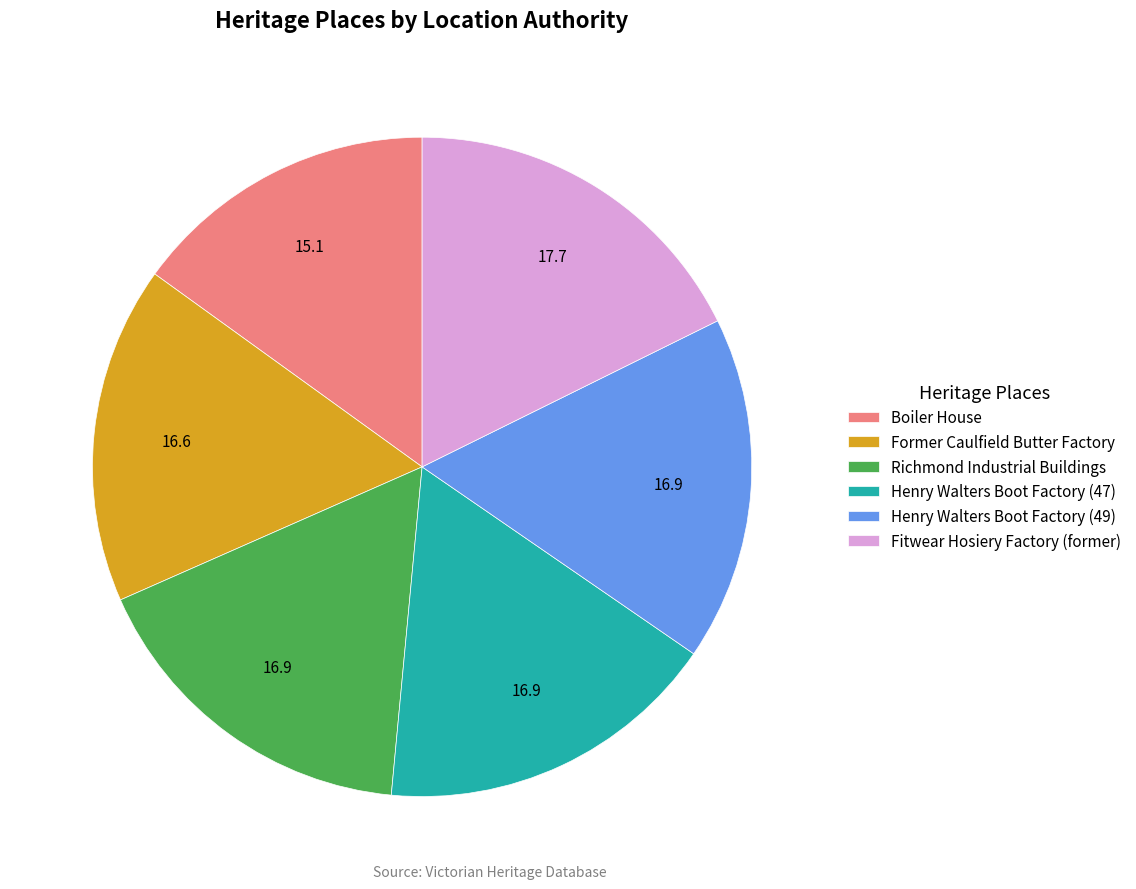

How many slices are in this pie chart?

6